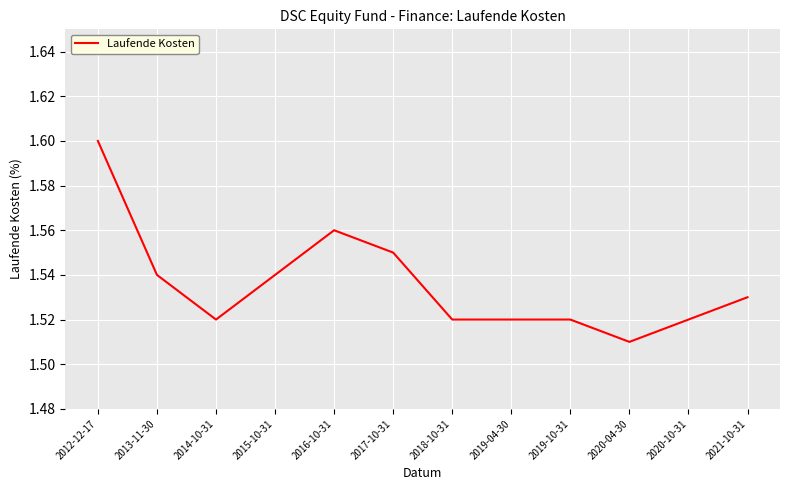

Is this an area chart (filled region under the line)?

No